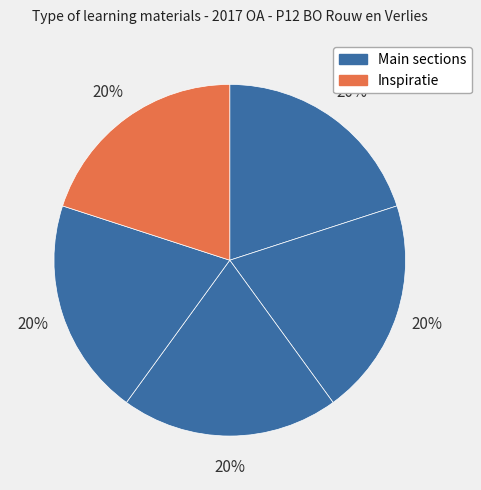

Does any single category account for the majority?

No